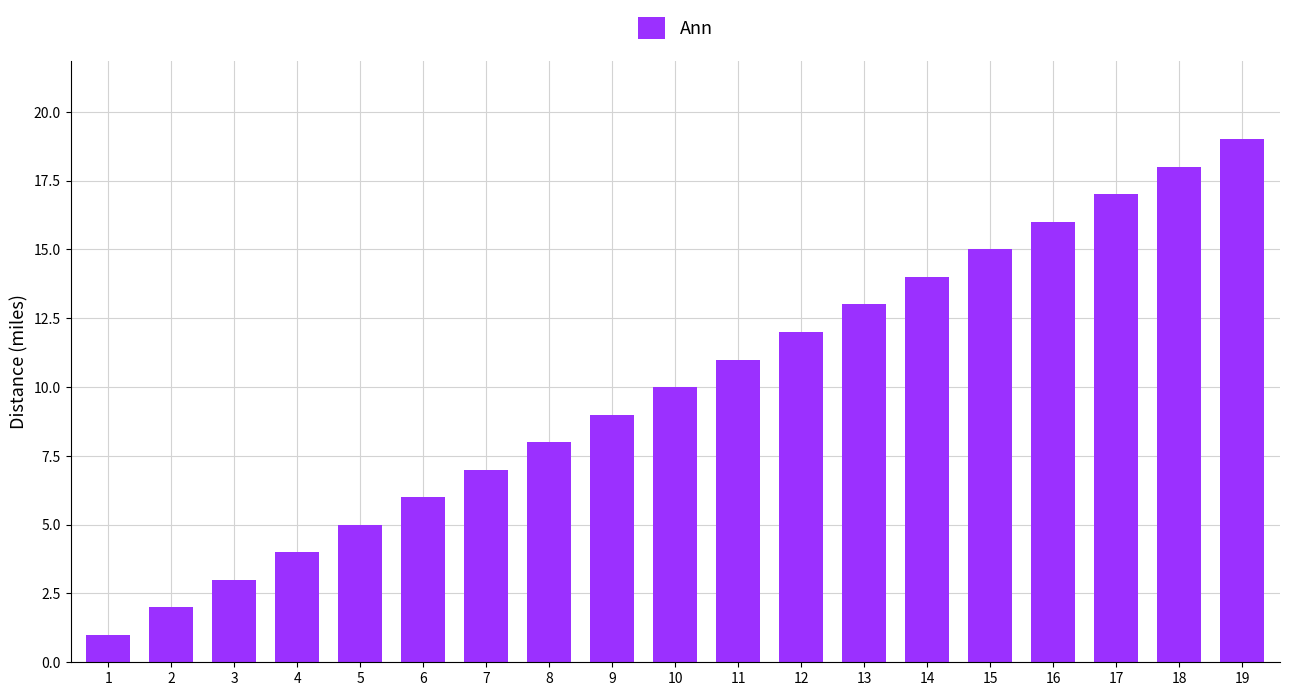

Rank the categories by value from lowest to highest.

1, 2, 3, 4, 5, 6, 7, 8, 9, 10, 11, 12, 13, 14, 15, 16, 17, 18, 19